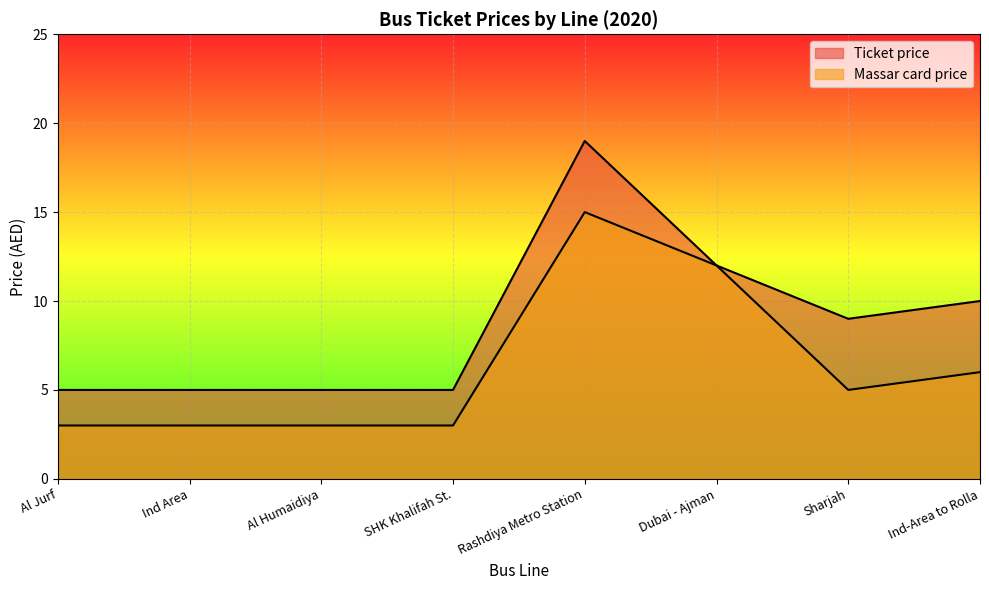

At which category does the chart reach its minimum across all series?

Al Jurf